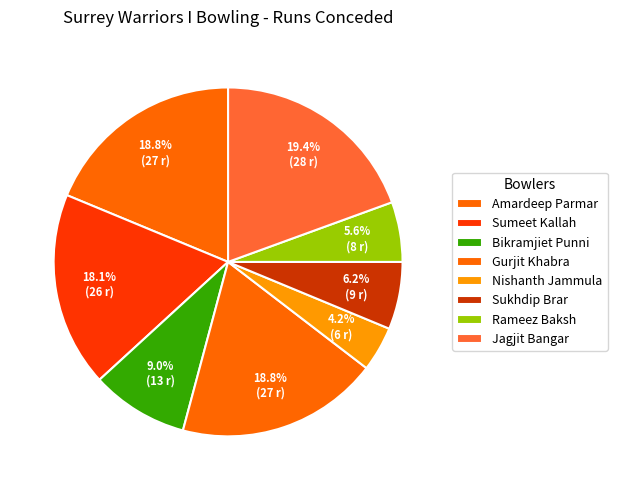

How many segments does this pie chart have?

8